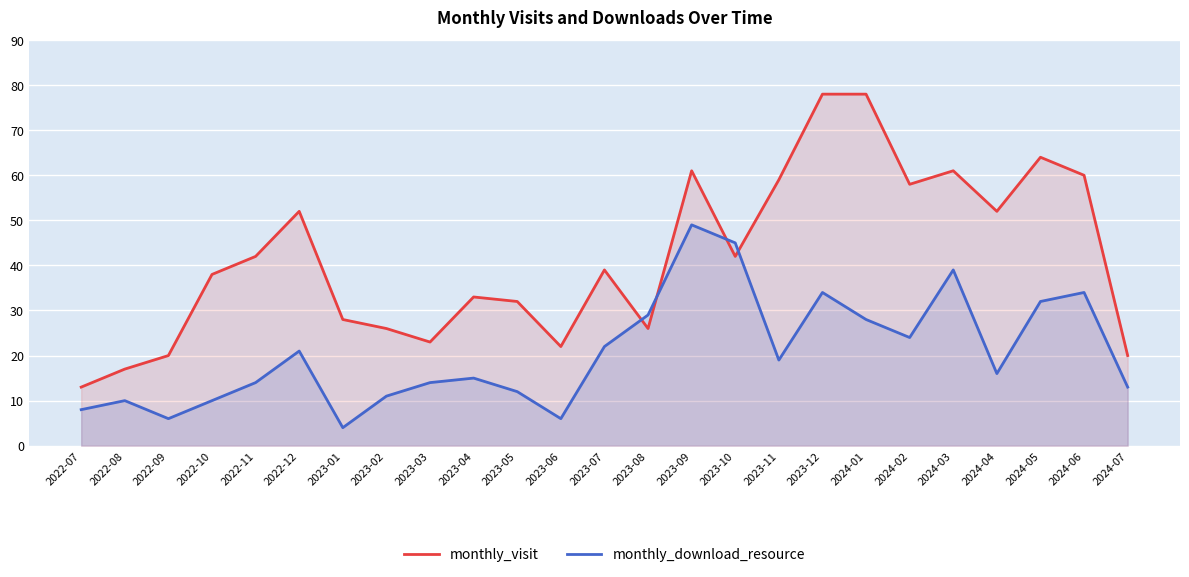

List the labels in order of monthly_download_resource value, smallest first.

2023-01, 2022-09, 2023-06, 2022-07, 2022-08, 2022-10, 2023-02, 2023-05, 2024-07, 2022-11, 2023-03, 2023-04, 2024-04, 2023-11, 2022-12, 2023-07, 2024-02, 2024-01, 2023-08, 2024-05, 2023-12, 2024-06, 2024-03, 2023-10, 2023-09